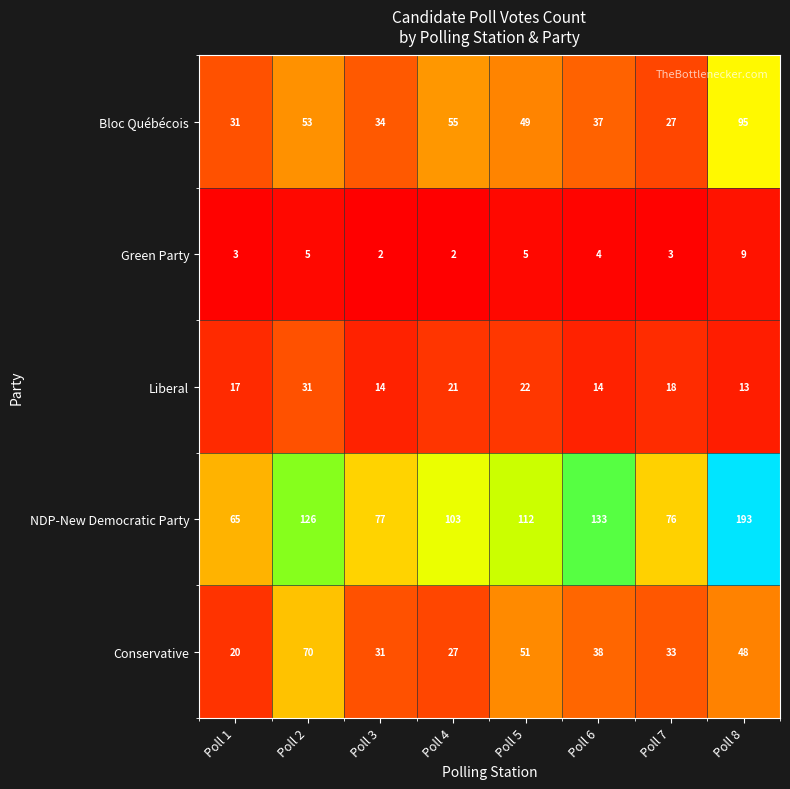

Is it true that Green Party equals 1 at Poll 7?

False